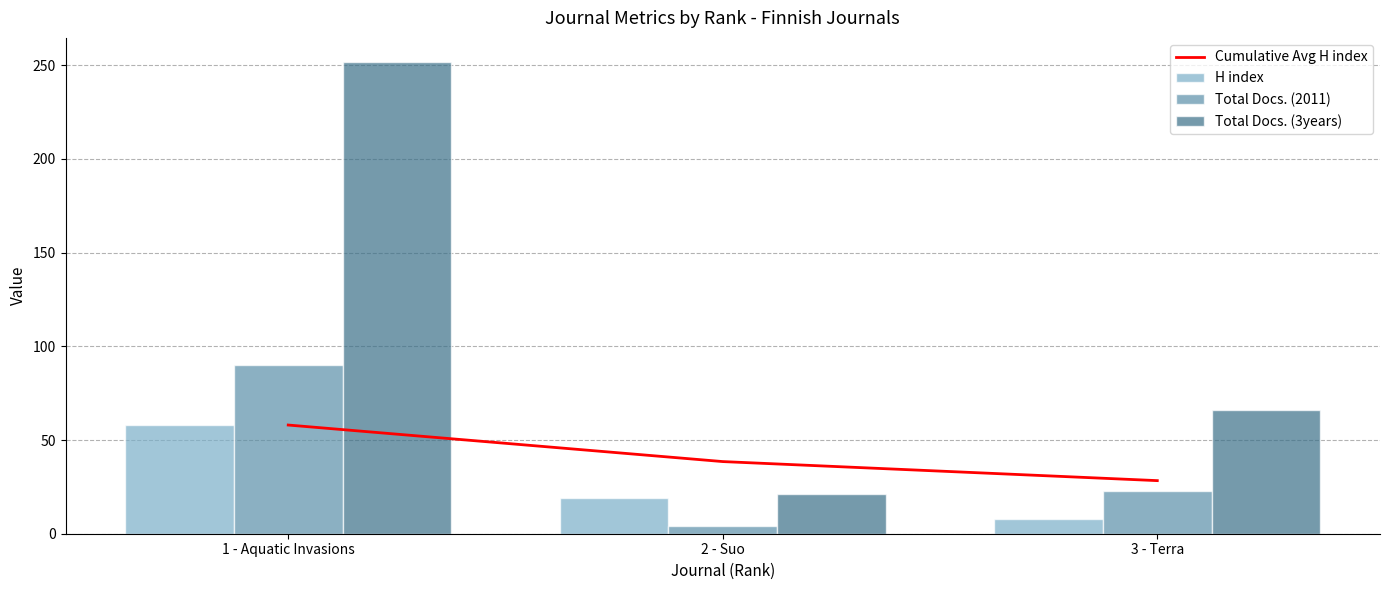

True or false: H index has a value of 58.0 at 1 - Aquatic Invasions.

True